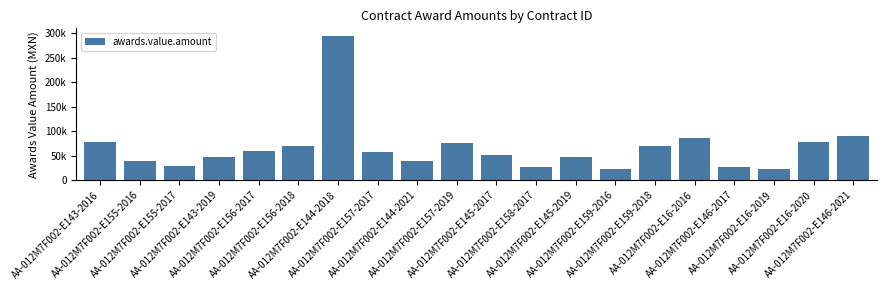

Does the chart contain any negative values?

No